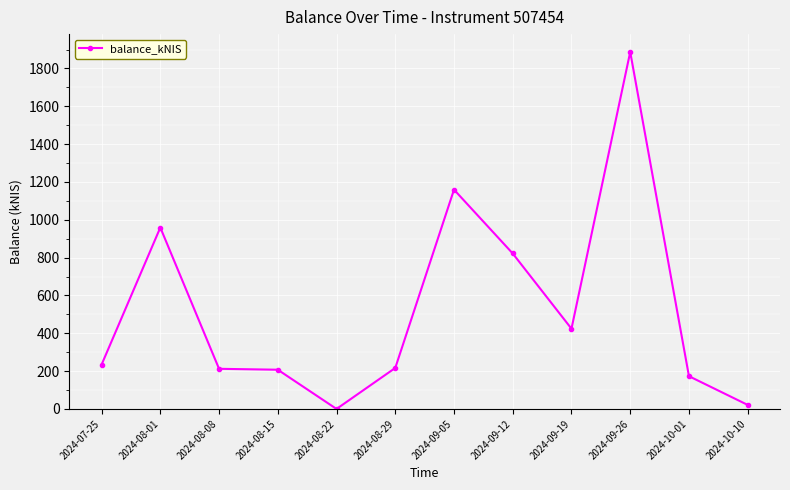

At which label is the value closest to 943?

2024-08-01